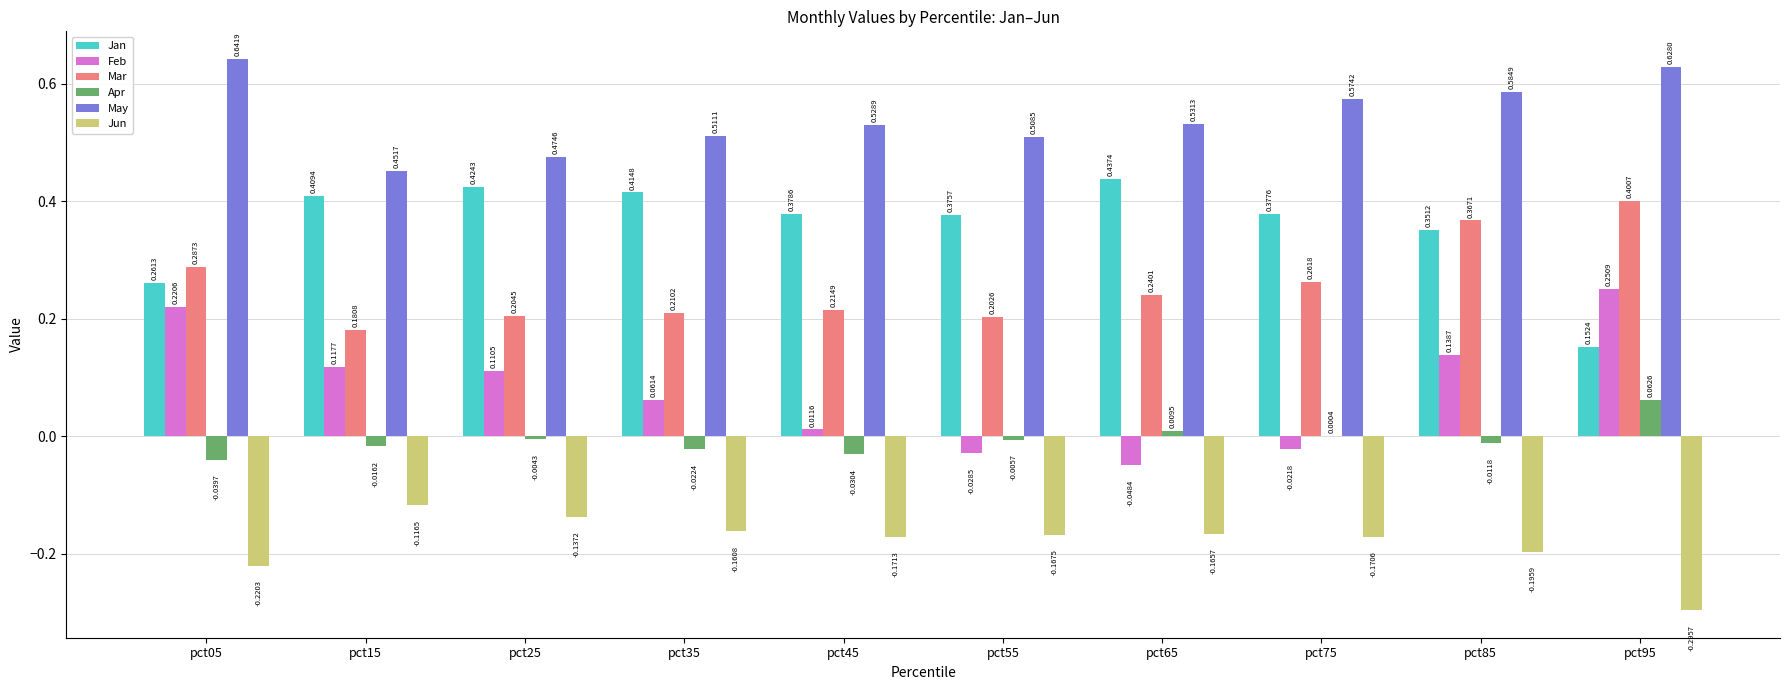

Which series changed the most between pct25 and pct35?

Feb